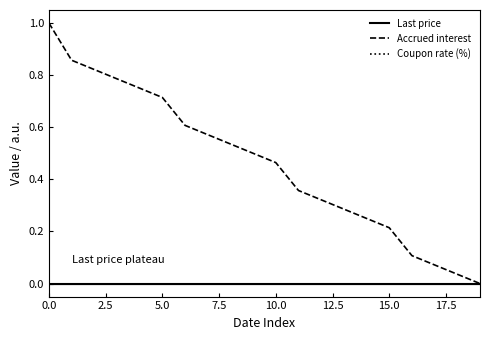

Does the chart display data point markers on the line(s)?

No